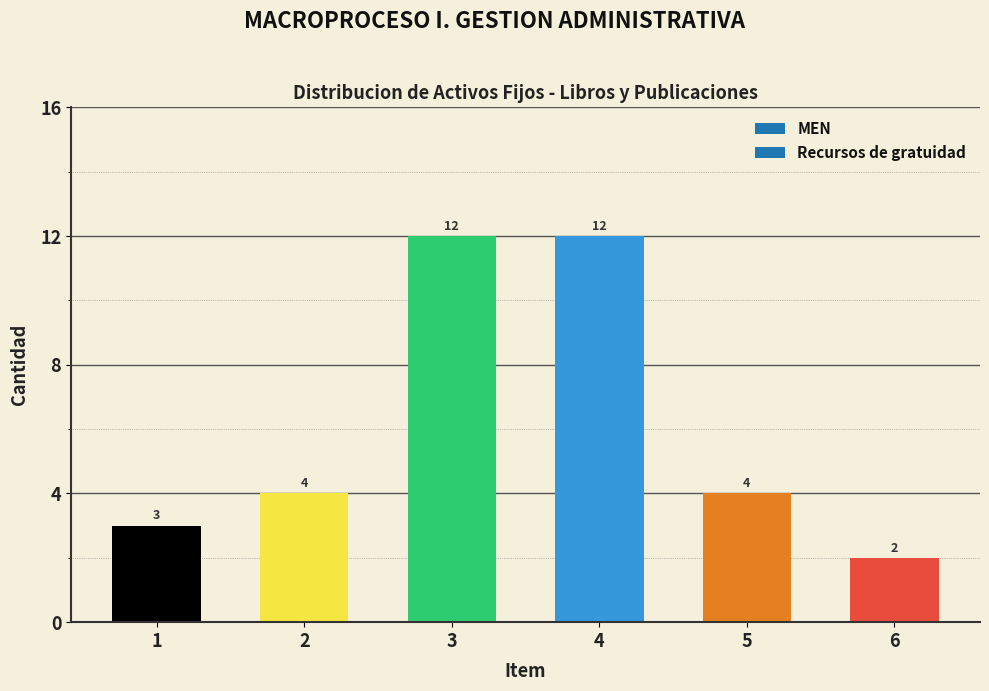

Reading right to left, list all the values displayed in this chart.

2	4	12	12	4	3